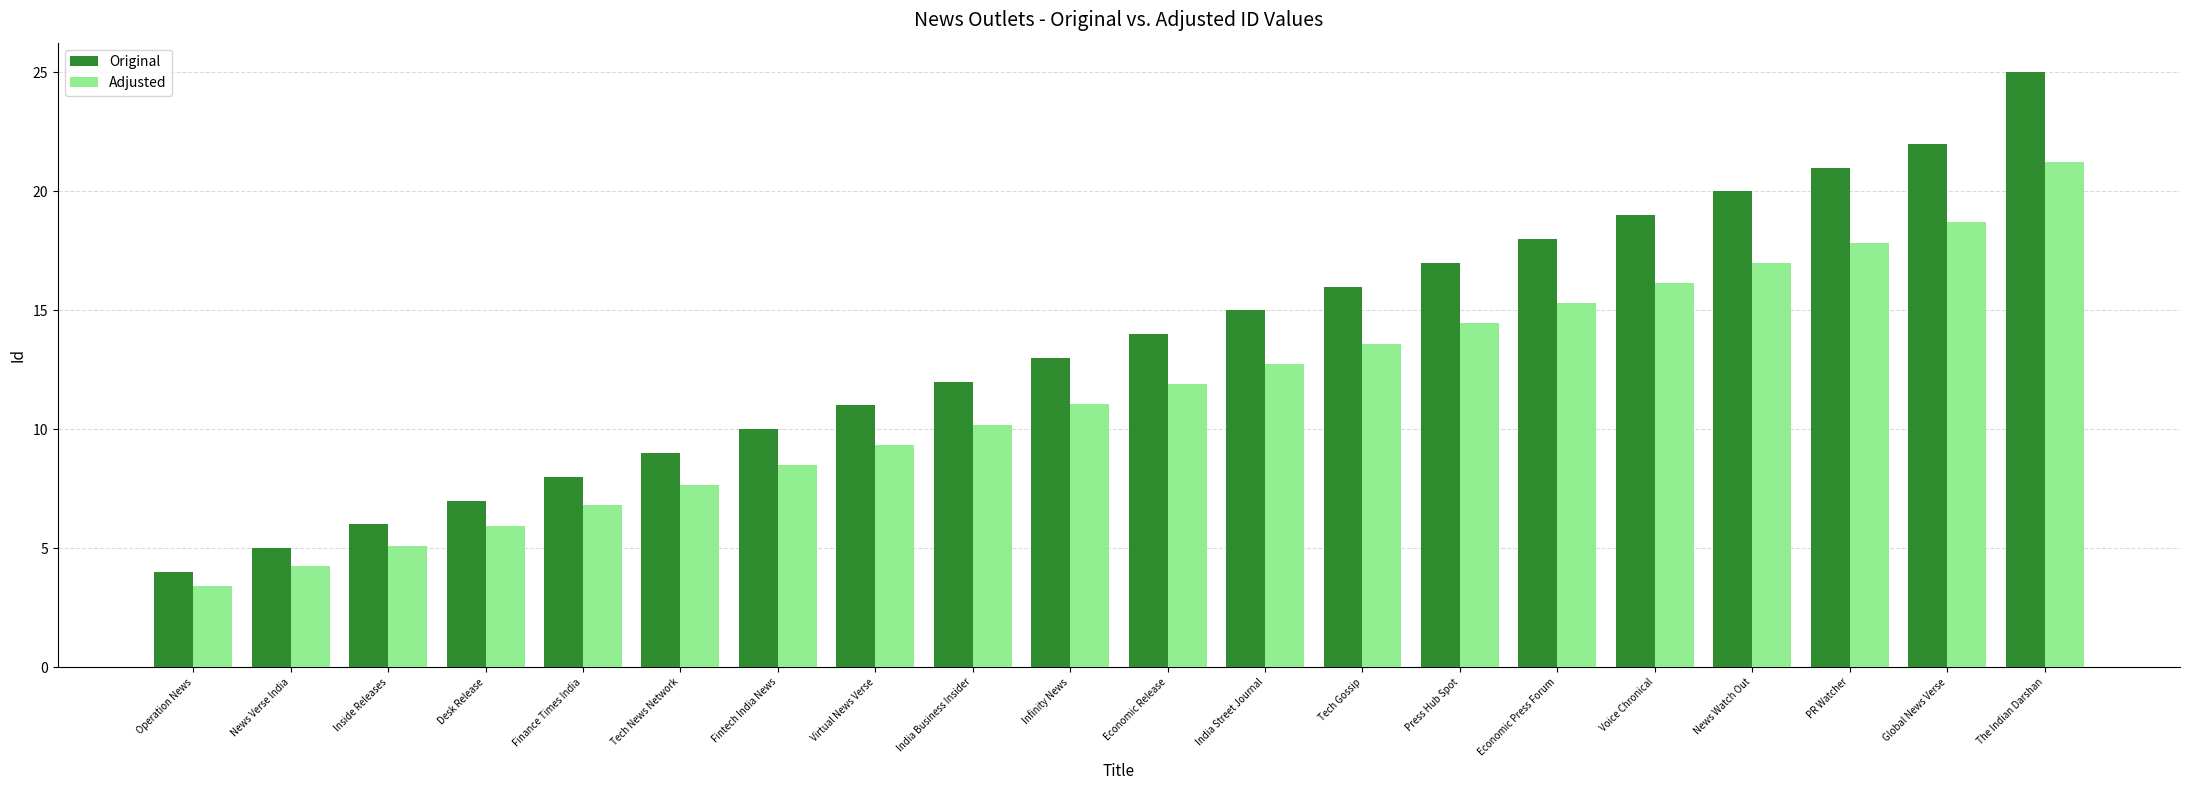

True or false: Original has a value of 14.0 at Economic Release.

True